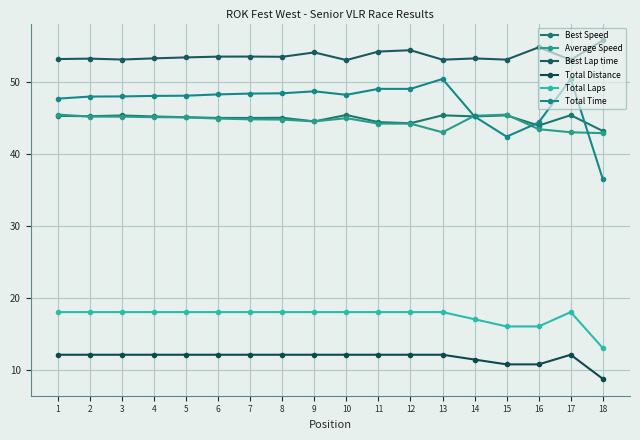

What are all the series names shown in the legend?

Best Speed, Average Speed, Best Lap time, Total Distance, Total Laps, Total Time